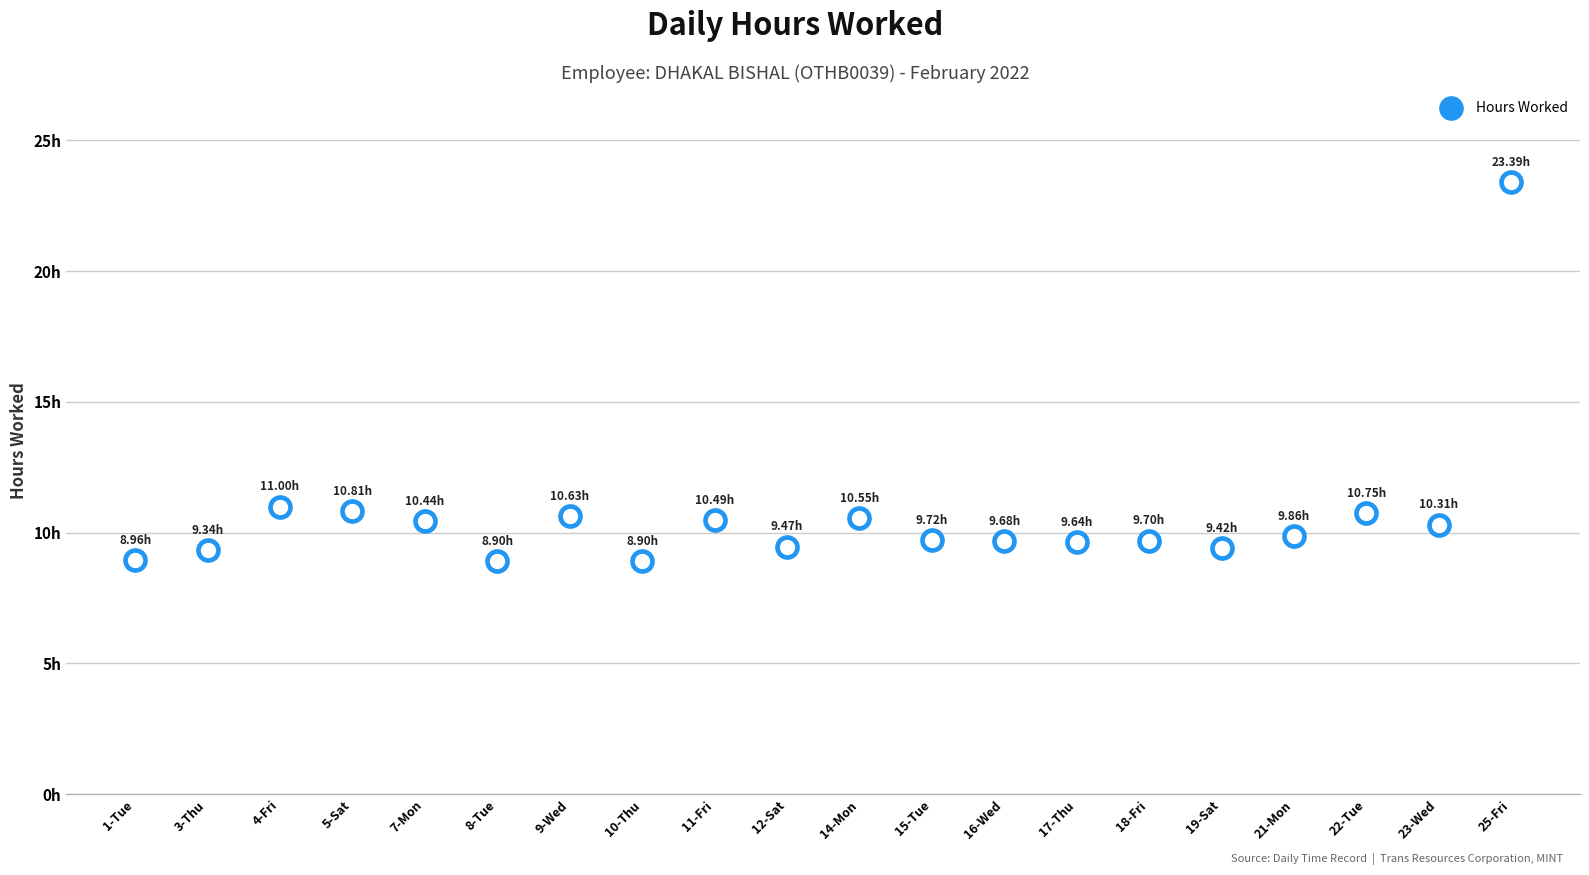

Between 9-Wed and 15-Tue, which is larger?

9-Wed